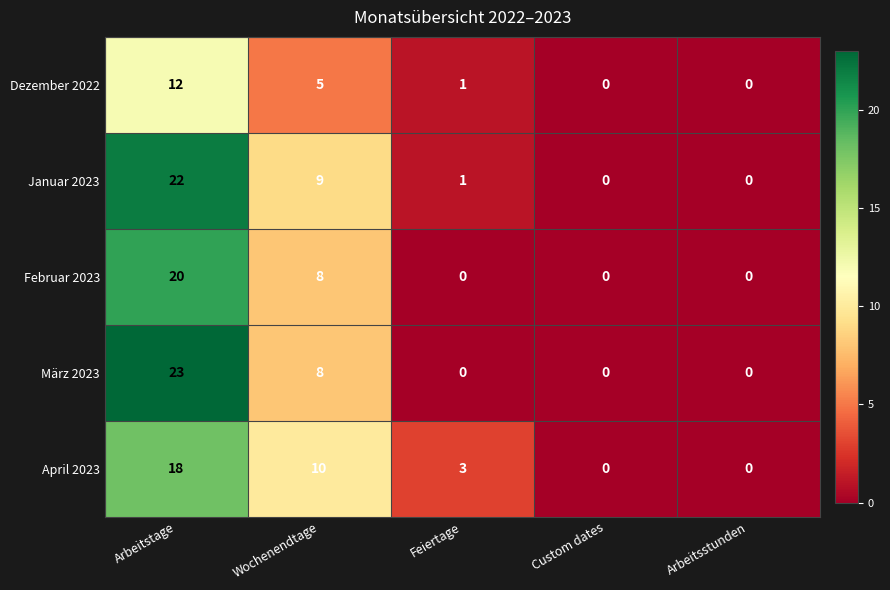

The März 2023 series shows 0 at Feiertage. True or false?

True